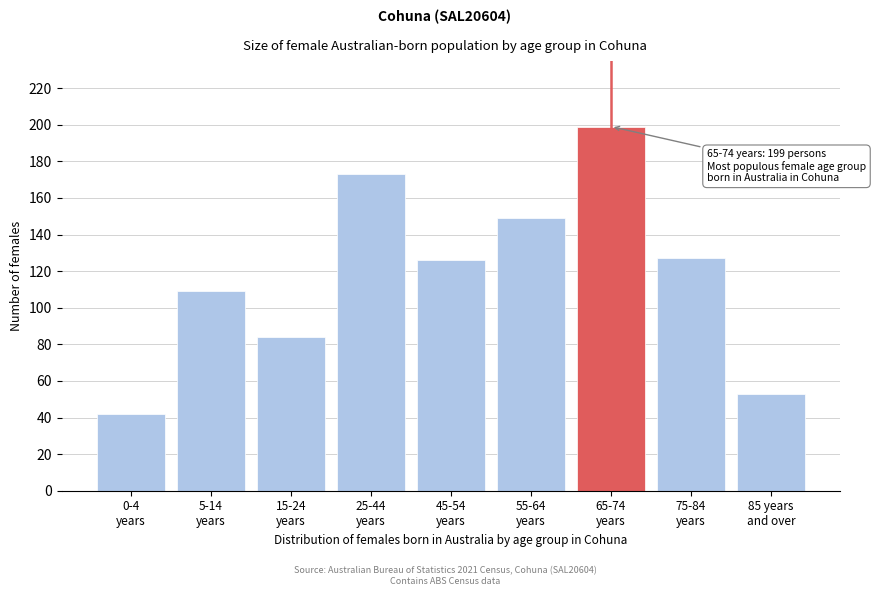

Reading left to right, what are all the values shown in this chart?

42	109	84	173	126	149	199	127	53